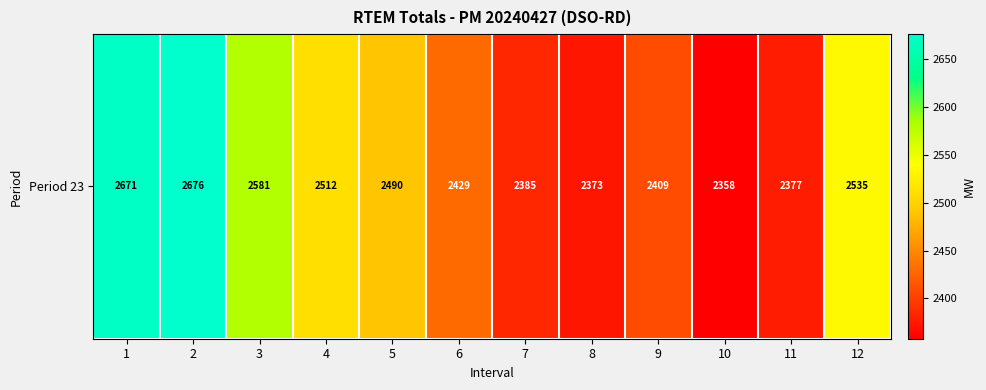

Rank the categories by value from lowest to highest.

10, 8, 11, 7, 9, 6, 5, 4, 12, 3, 1, 2